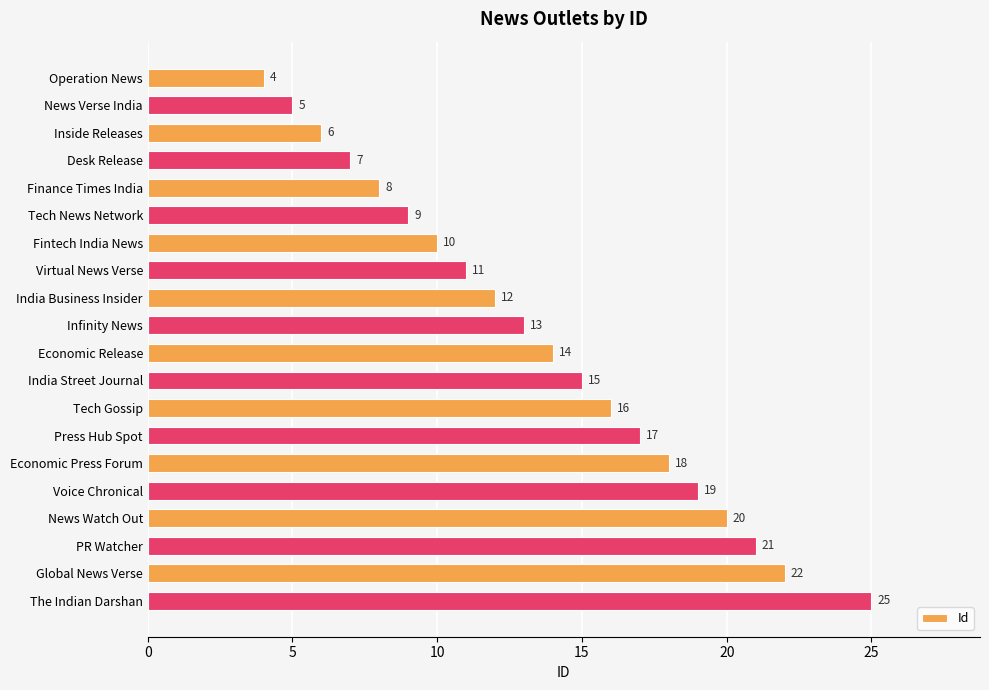

What is the value of the 17th bar from the top?

20